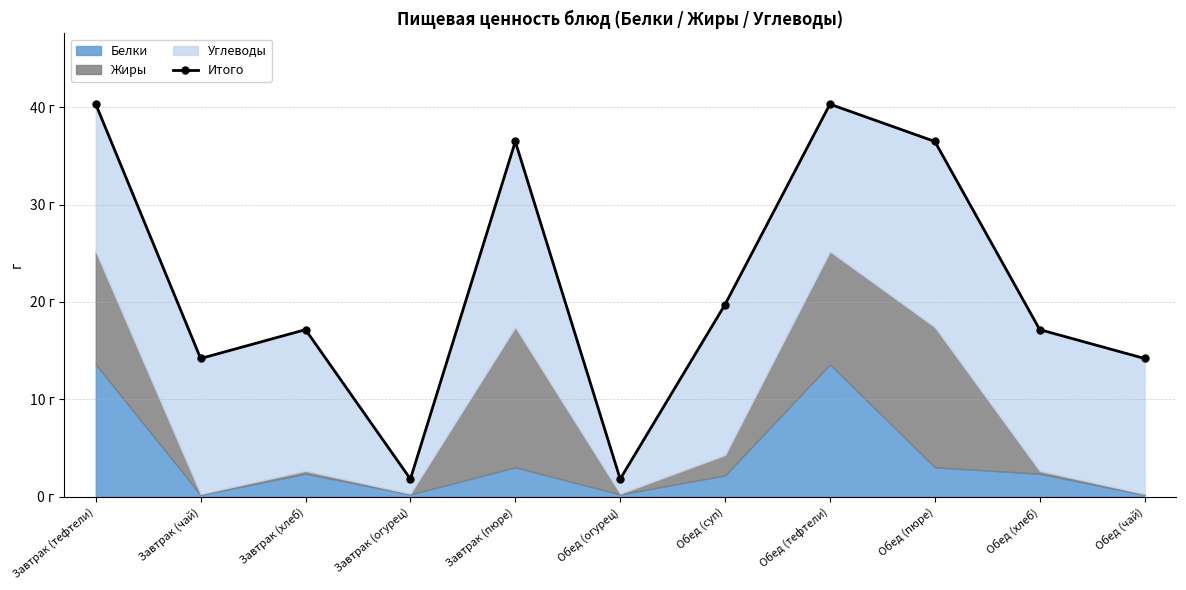

What is the greatest value displayed?

40.3